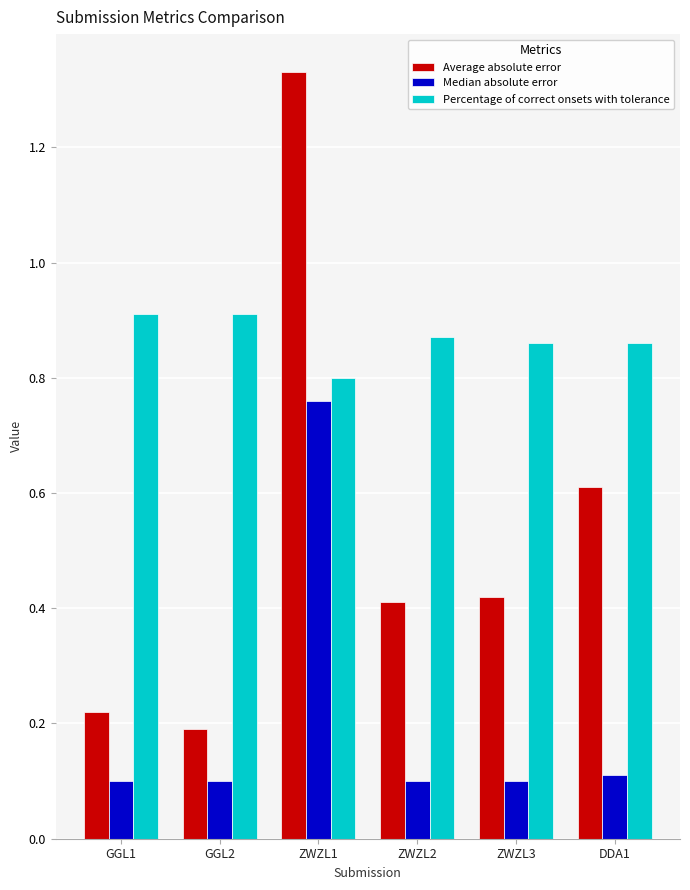

Which series has the widest spread of values?

Average absolute error